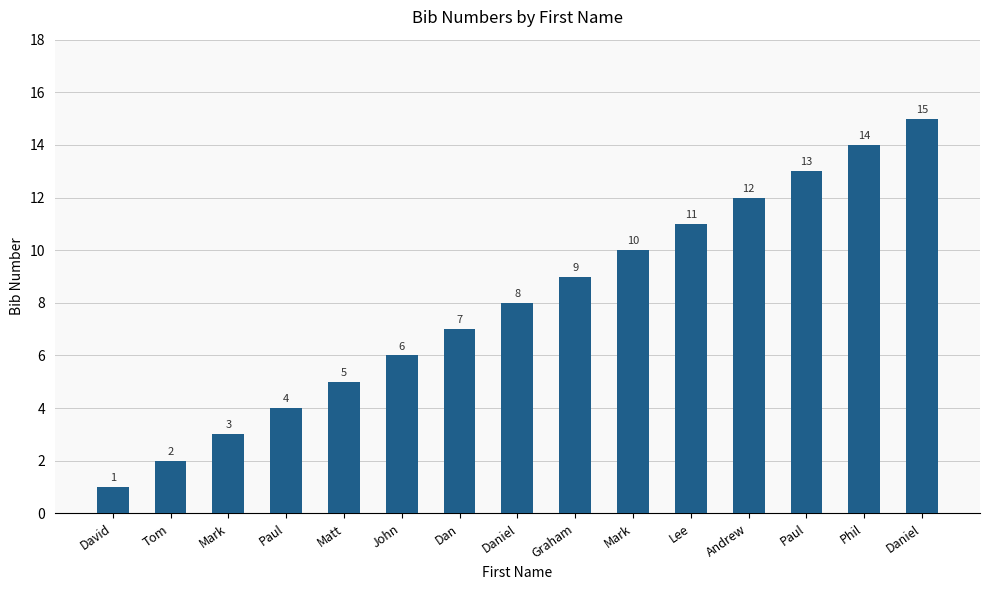

Reading right to left, list all the values displayed in this chart.

15	14	13	12	11	10	9	8	7	6	5	4	3	2	1